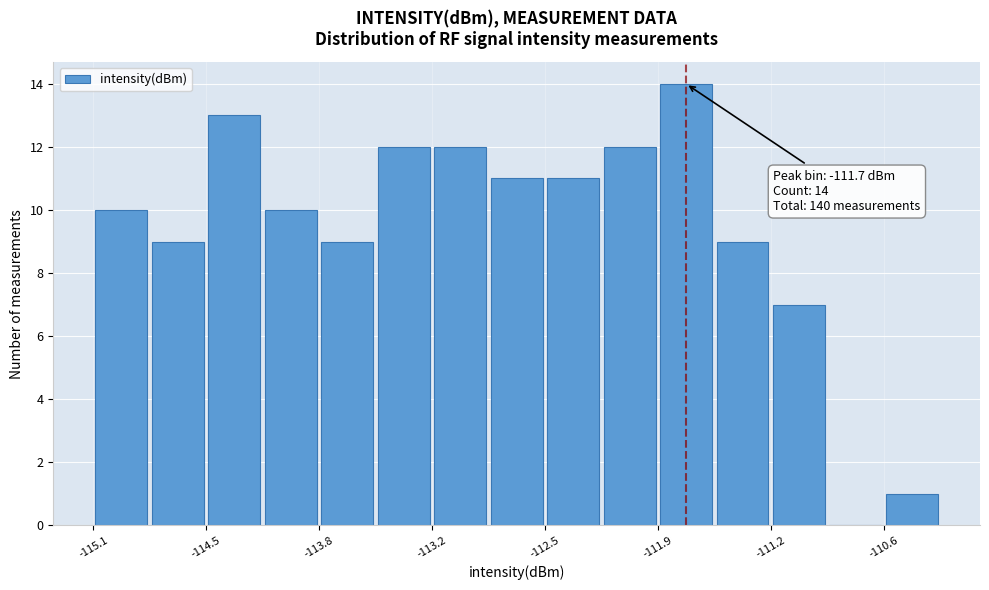

Around what value on the x-axis is the tallest bar? Give the approximate position of its centre, as read against the axis.

-111.7